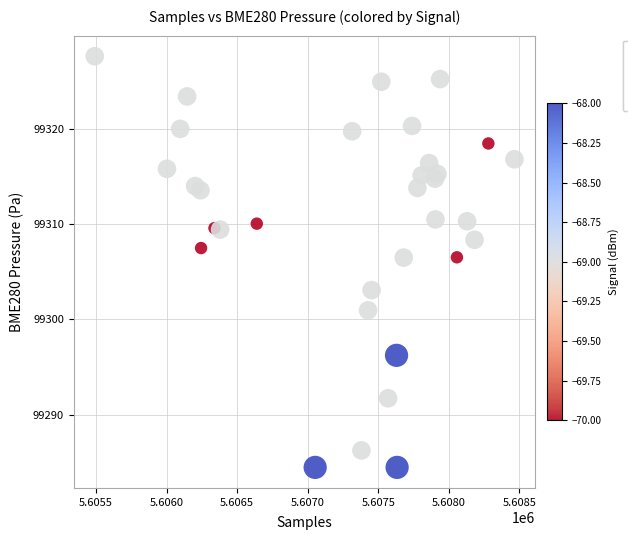

What is the range of X values (max minus min)?

2976.0